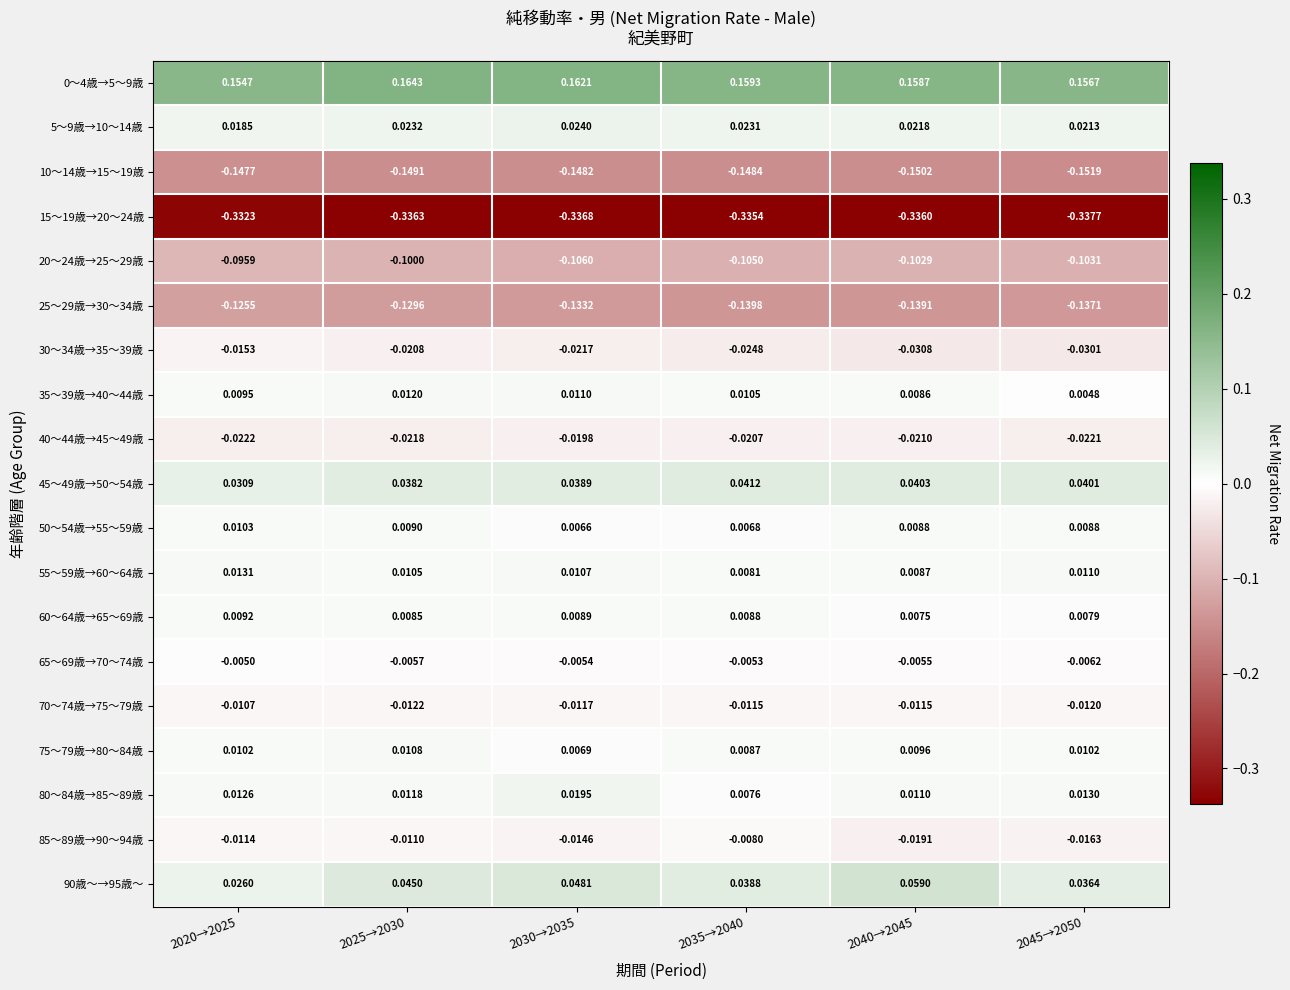

Is the value of 35～39歳→40～44歳 at 2040→2045 greater than the value of 15～19歳→20～24歳 at 2040→2045?

Yes